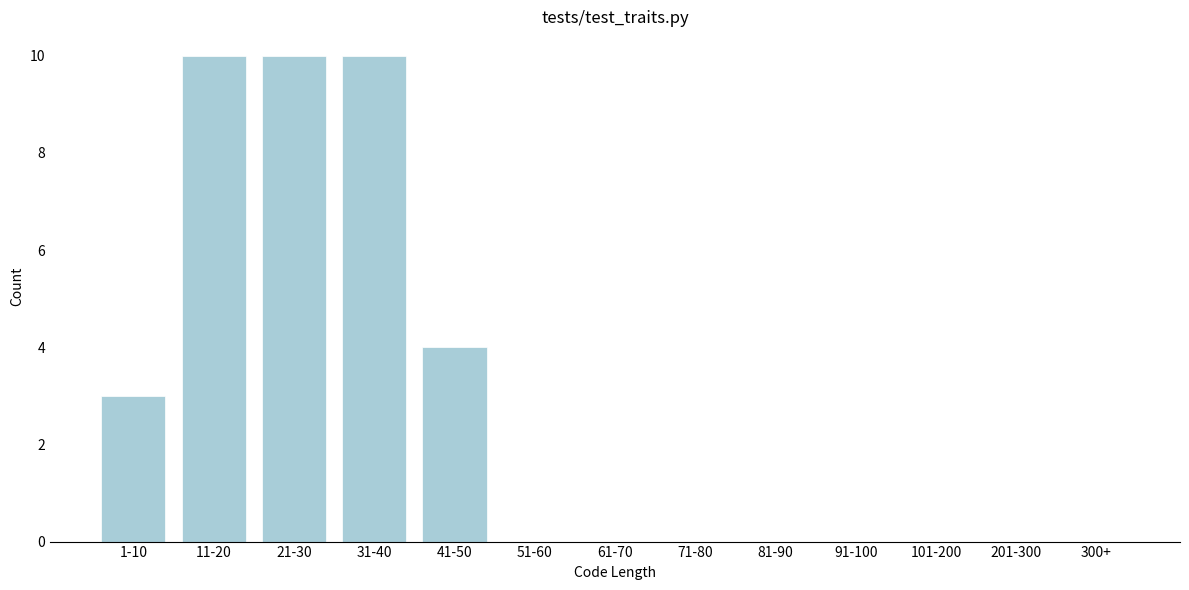

Reading right to left, list all the values displayed in this chart.

300+=0	201-300=0	101-200=0	91-100=0	81-90=0	71-80=0	61-70=0	51-60=0	41-50=4	31-40=10	21-30=10	11-20=10	1-10=3